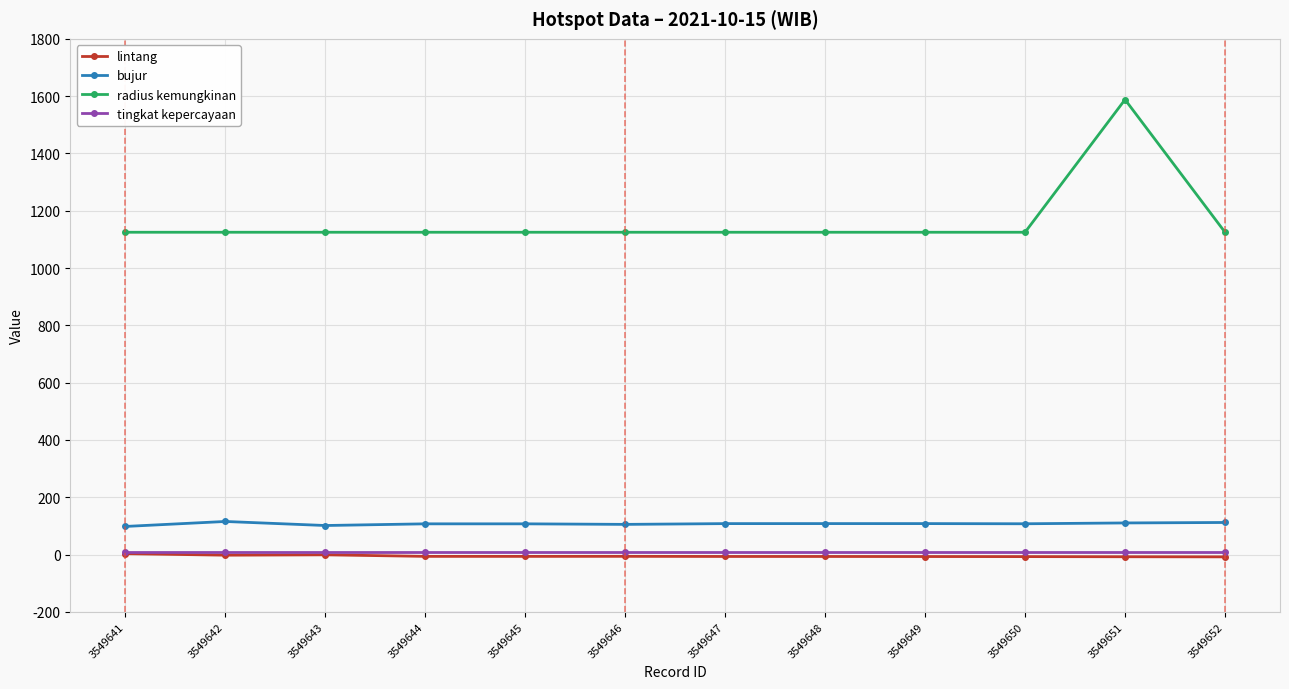

True or false: tingkat kepercayaan and lintang cross at least once.

False